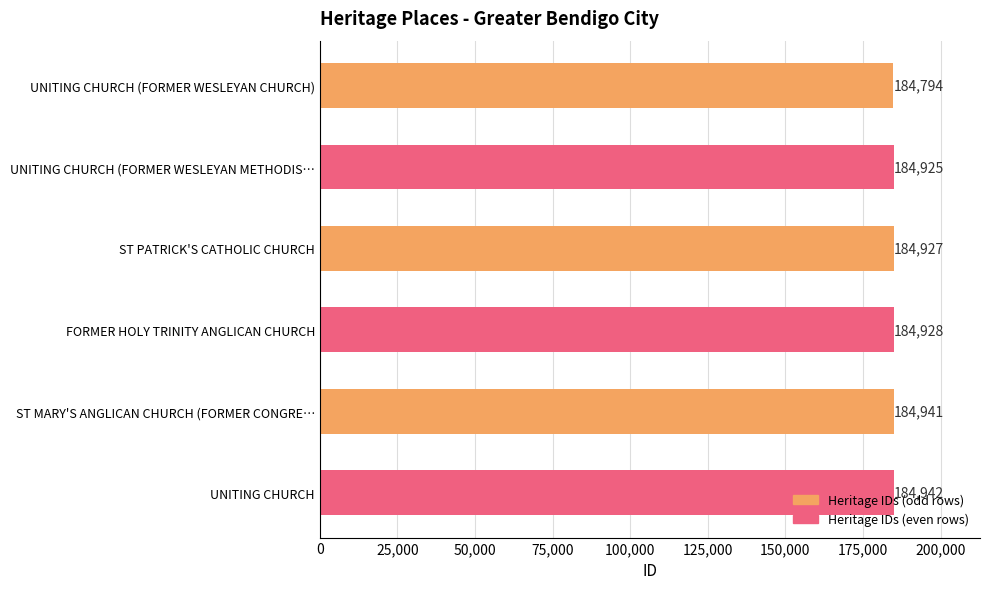

At which category does the chart reach its peak across all series?

UNITING CHURCH